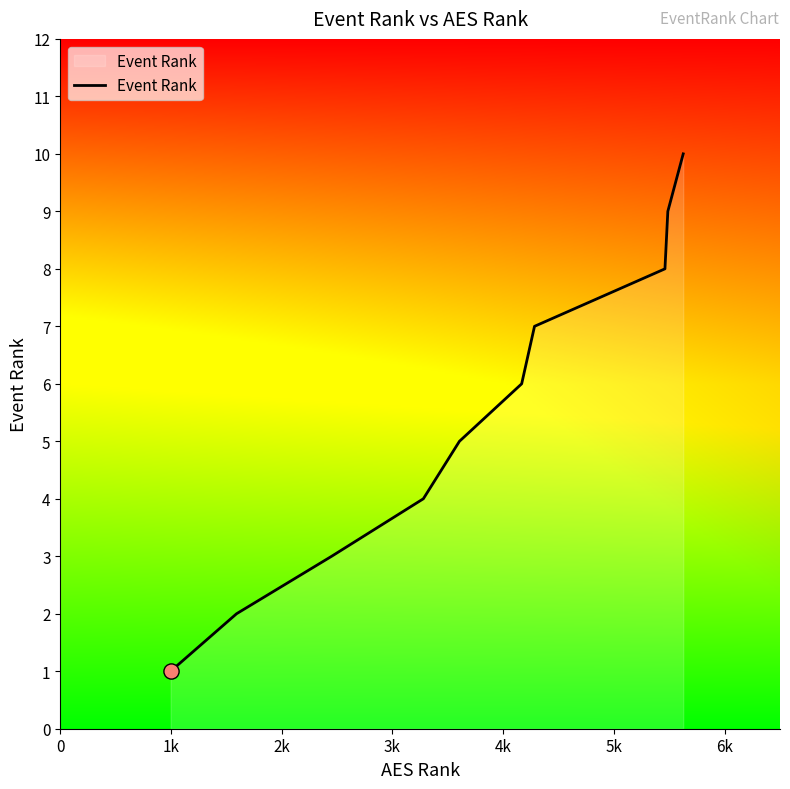

What is the greatest value displayed?

10